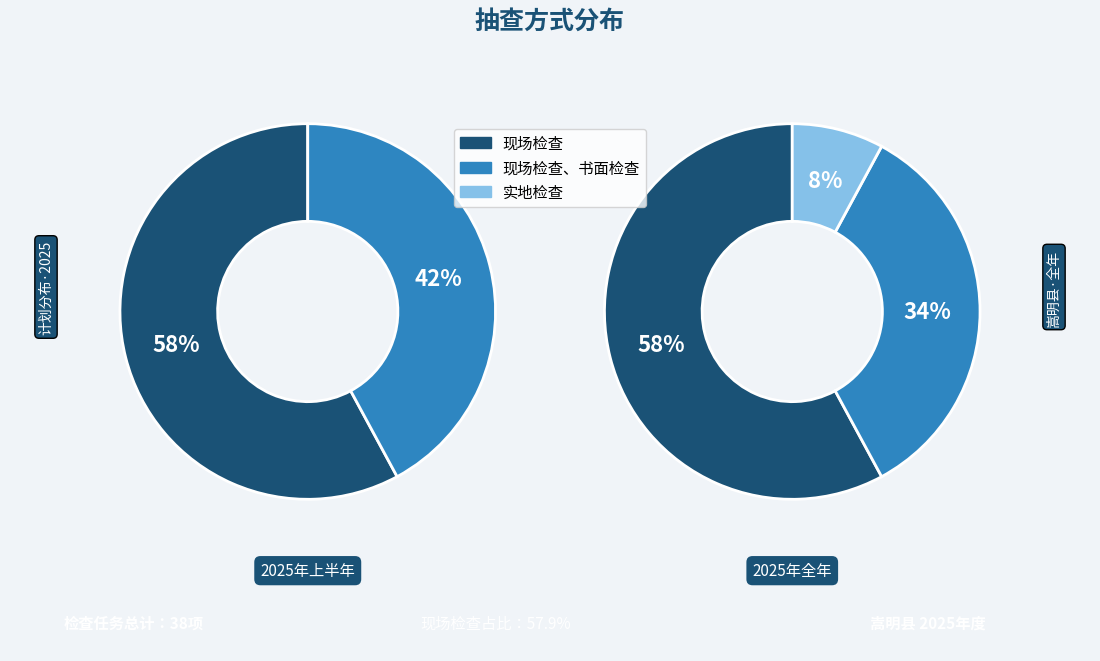

Is there a majority slice in this chart?

Yes